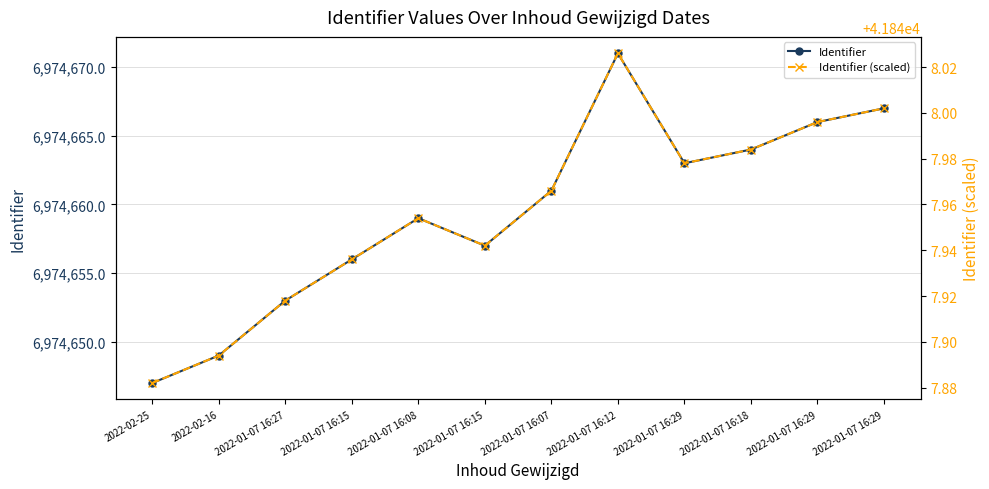

Between 2022-01-07 16:08 and 2022-02-16, which is larger?

2022-01-07 16:08